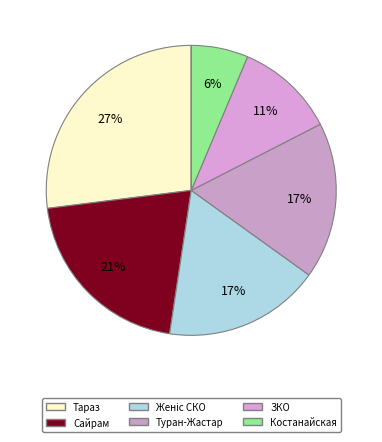

Is there any slice that represents more than half of the pie?

No